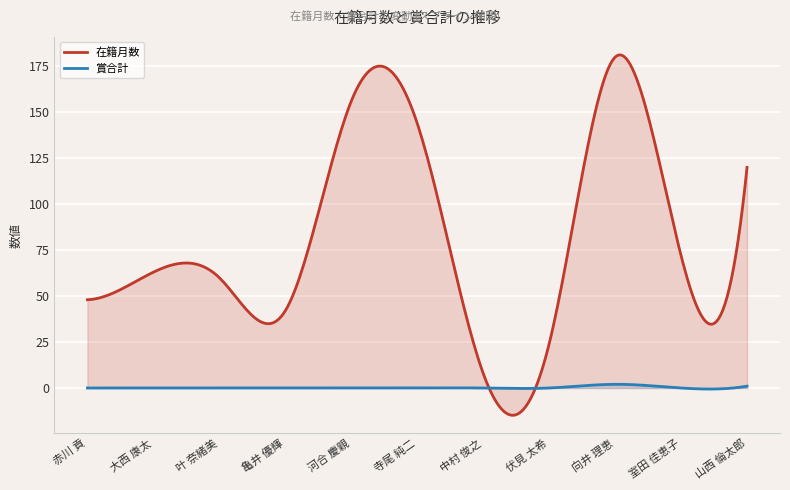

List the series in order of their overall mean, lowest first.

賞合計, 在籍月数